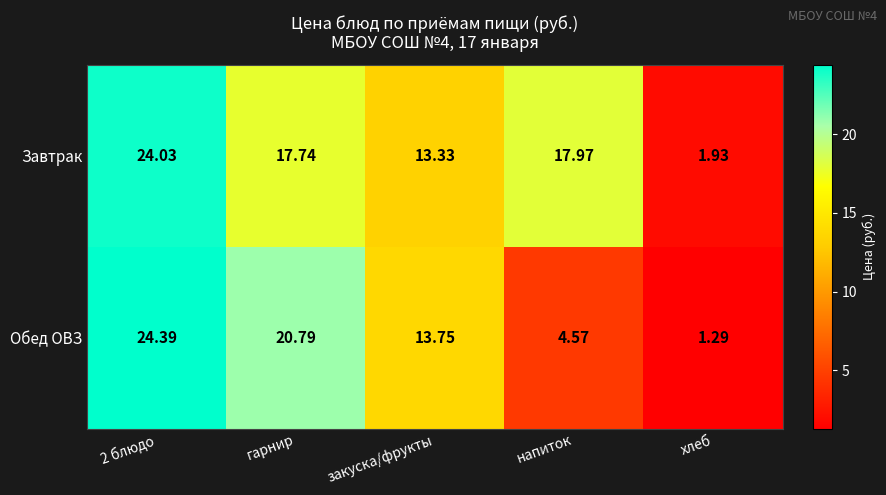

Which series has the largest range (max minus min)?

Обед ОВЗ